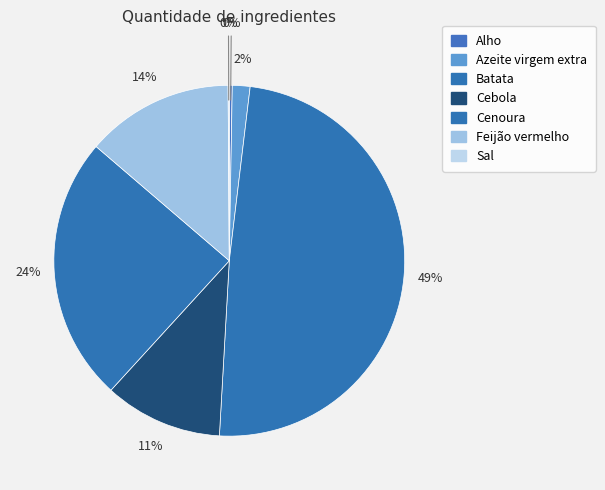

To the nearest percent, what portion does Feijão vermelho represent?

14%